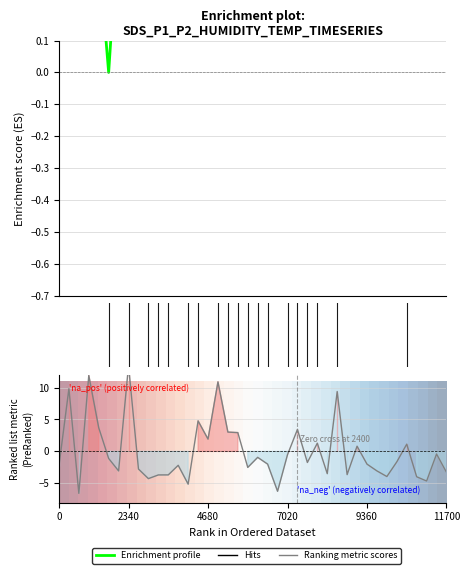

Which series has the widest spread of values?

Ranking metric scores